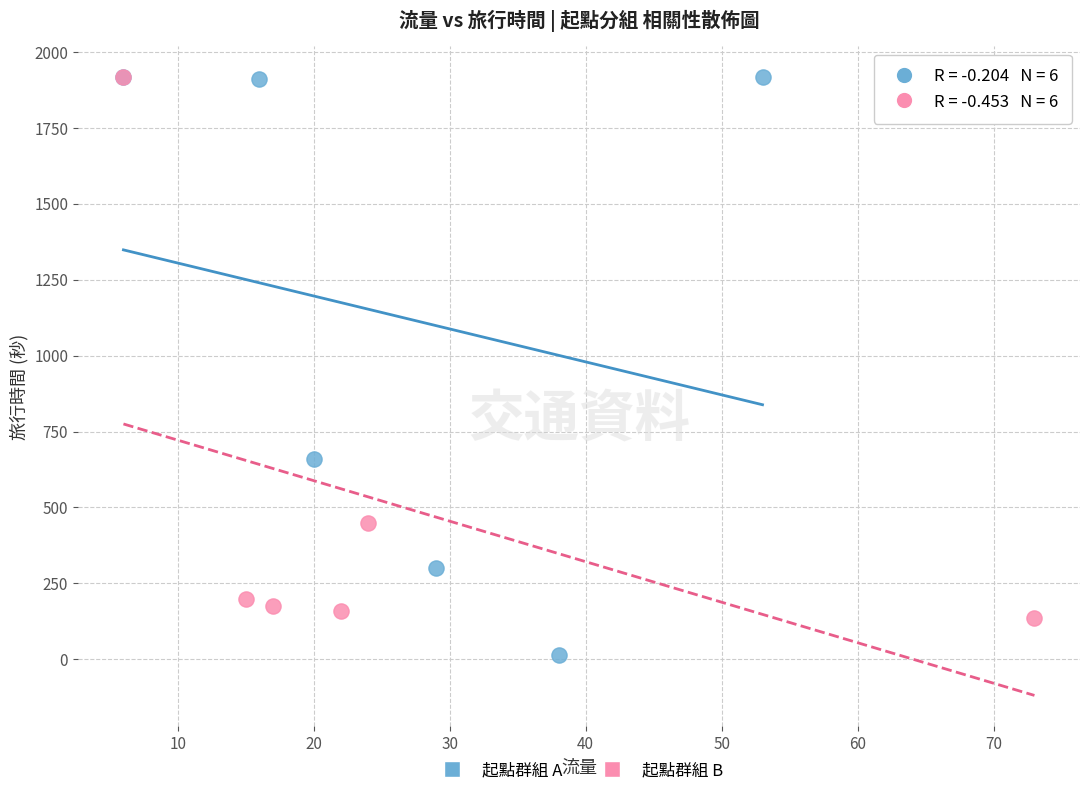

Which series has the widest spread of Y values?

起點群組 A